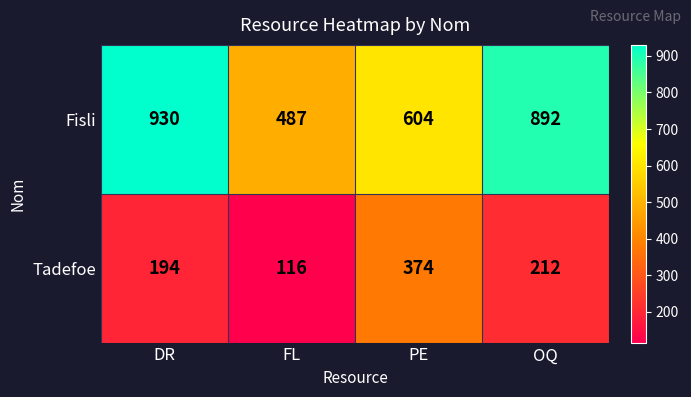

Which series has the widest spread of values?

Fisli